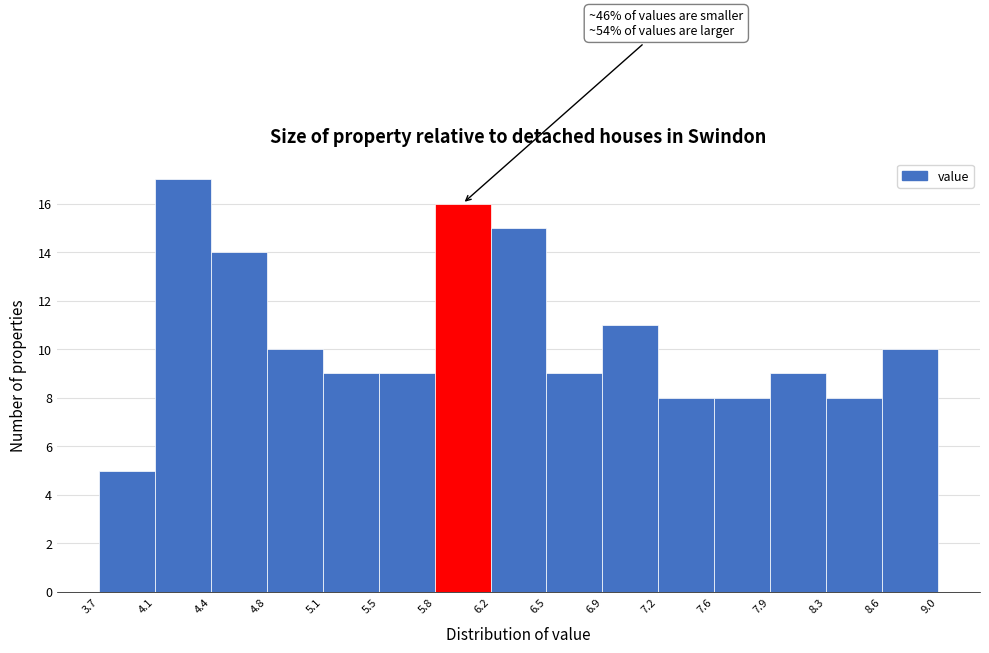

Which range on the x-axis has the tallest bar?

4.1 to 4.4